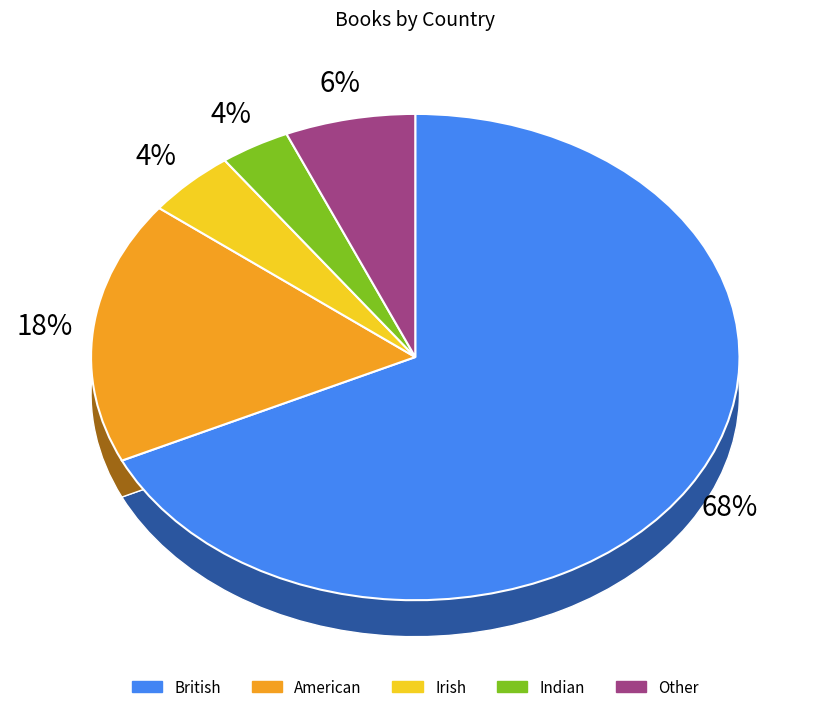

How many segments does this pie chart have?

5